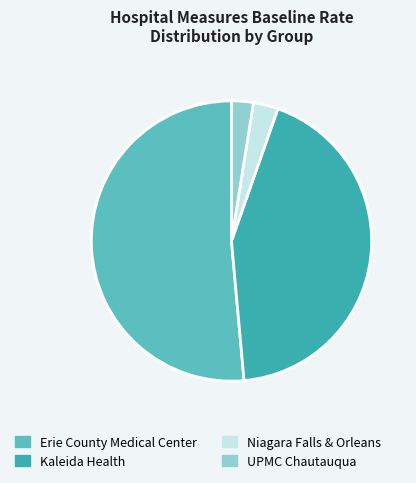

Do UPMC Chautauqua and Niagara Falls & Orleans together represent more than half of the pie?

No